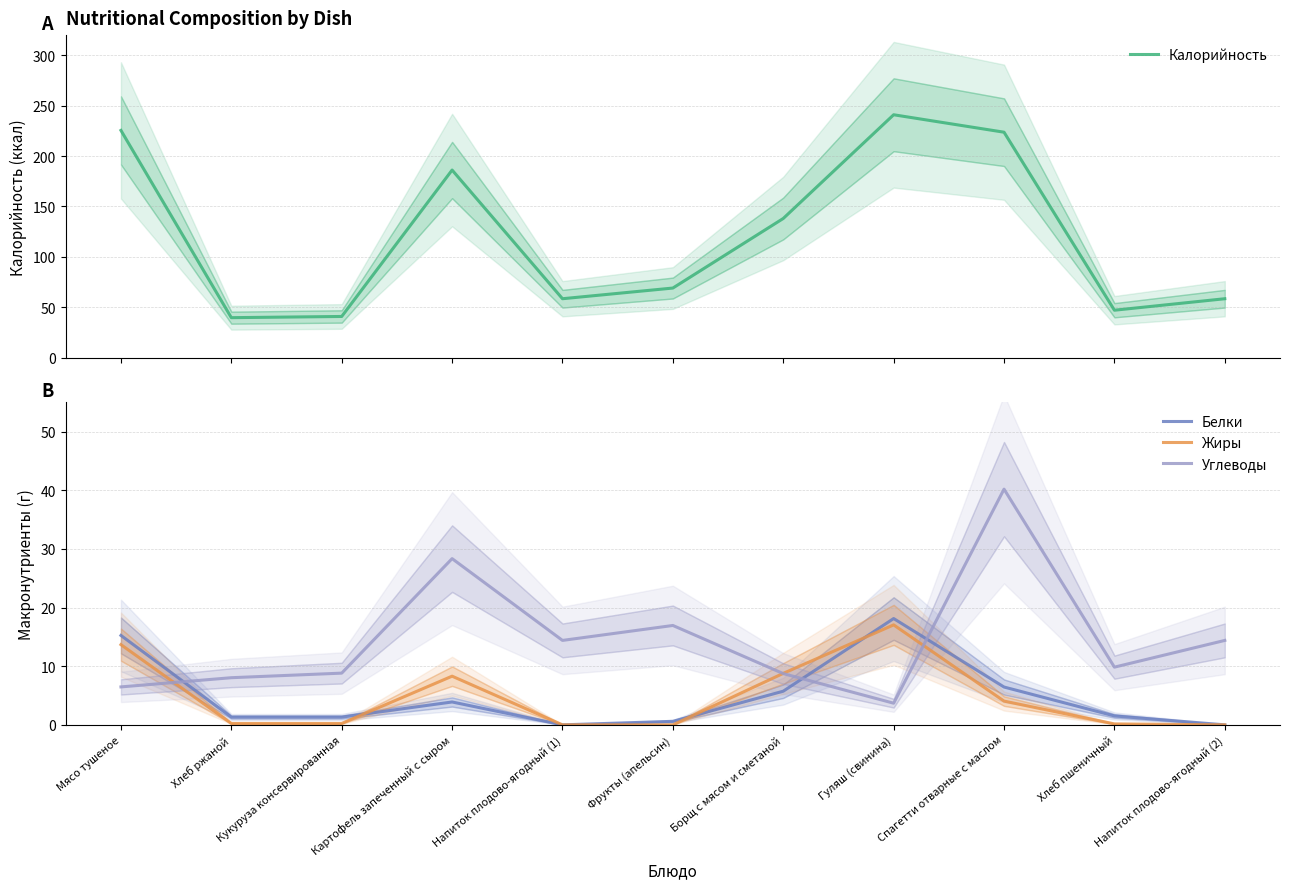

What are all the series names shown in the legend?

Калорийность, Белки, Жиры, Углеводы